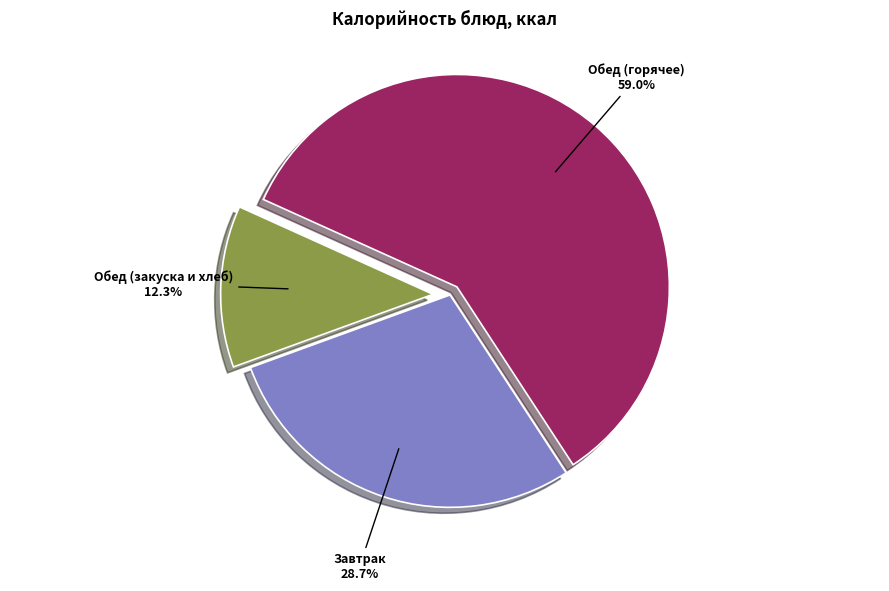

Combined, what portion of the pie is Завтрак and Обед (горячее)?

87.7%